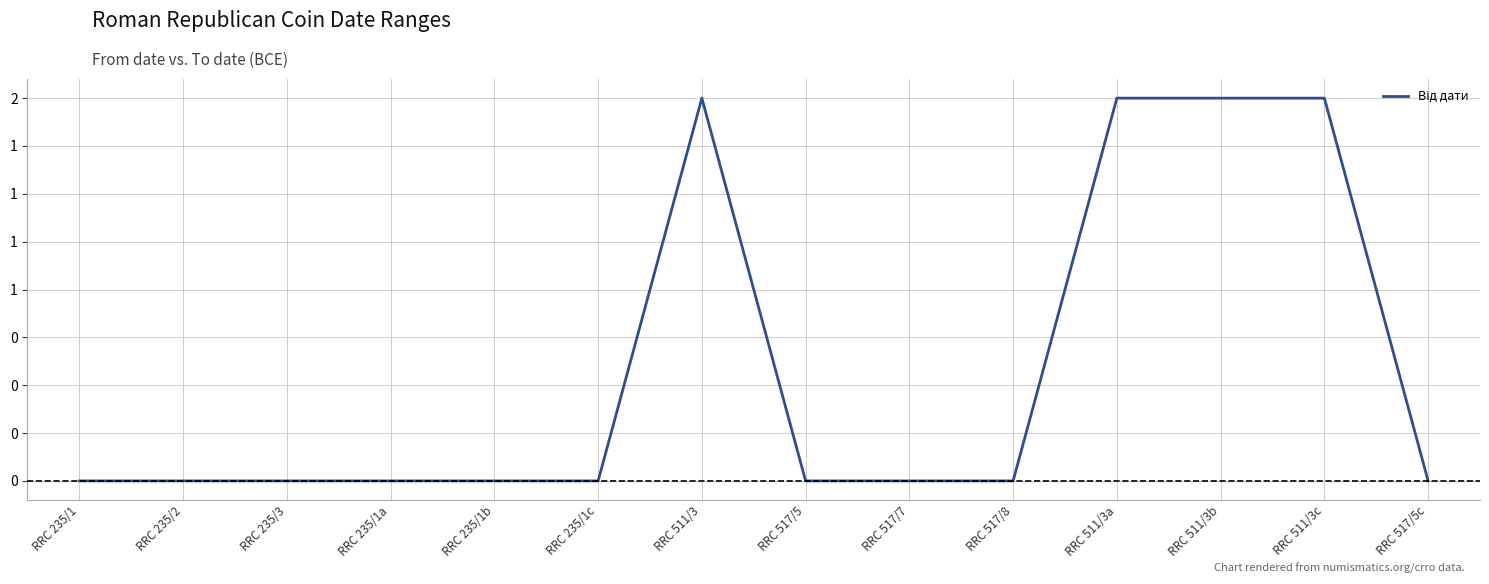

List the labels in order of value, largest first.

RRC 511/3, RRC 511/3a, RRC 511/3b, RRC 511/3c, RRC 235/1, RRC 235/2, RRC 235/3, RRC 235/1a, RRC 235/1b, RRC 235/1c, RRC 517/5, RRC 517/7, RRC 517/8, RRC 517/5c